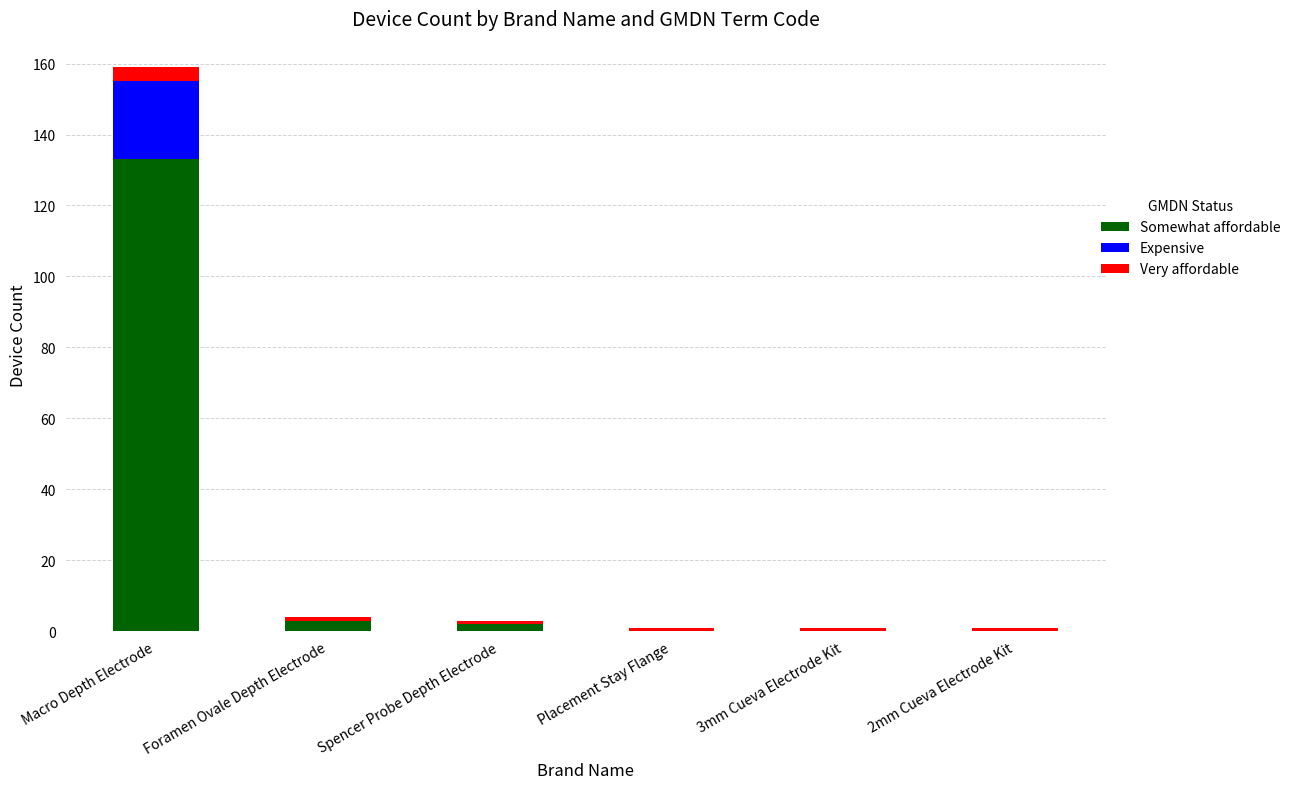

What is the maximum value for Somewhat affordable?

133